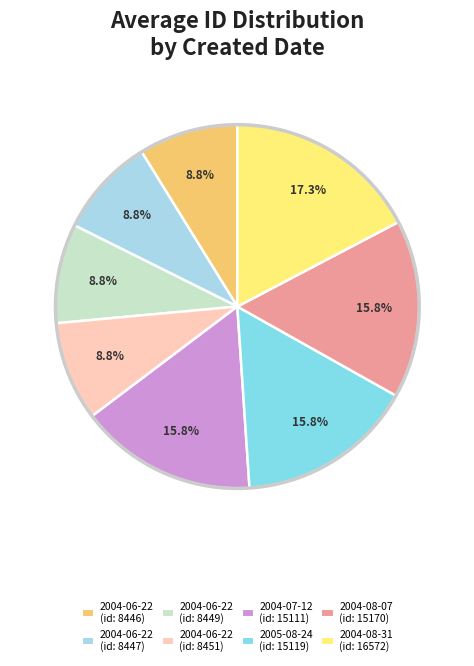

Is there any slice that represents more than half of the pie?

No